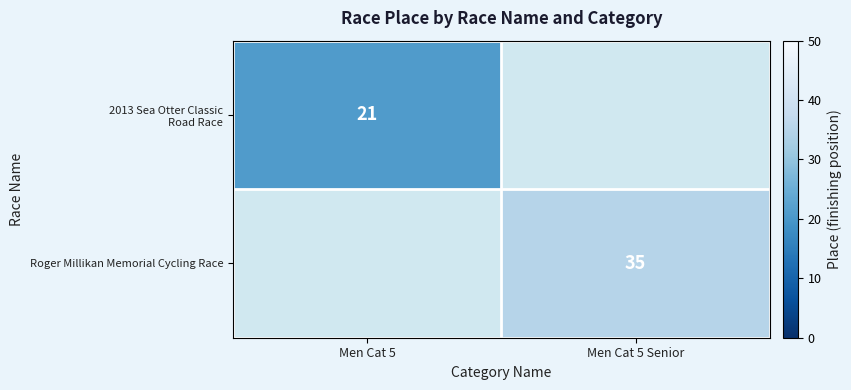

What is the smallest value displayed?

21.0